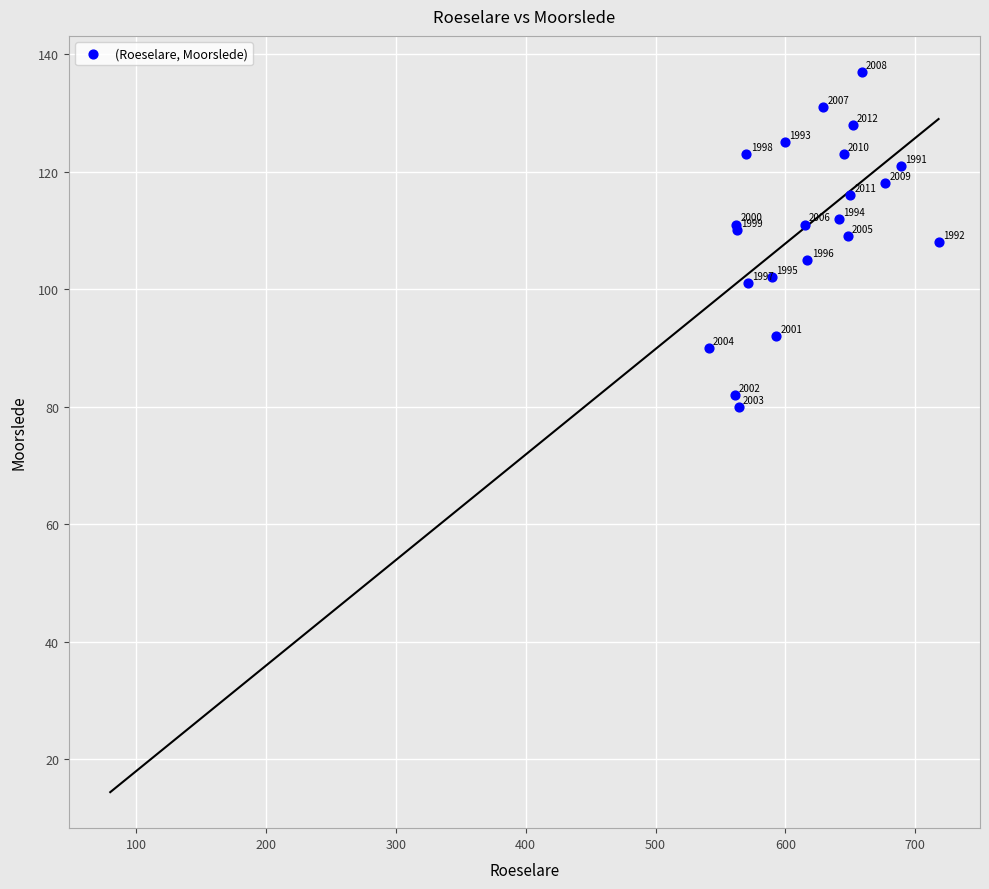

What Y value in the scatter plot is closest to 108?

108